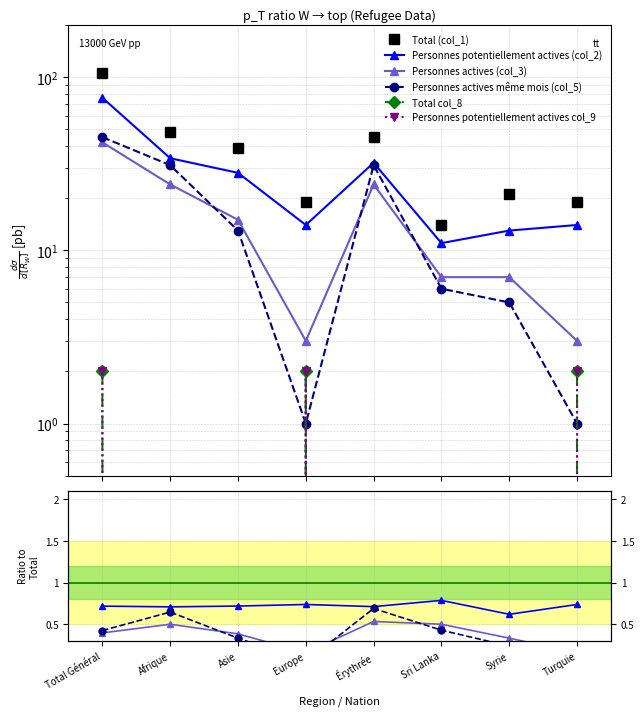

Is the value of Total col_8 at Afrique greater than the value of Total (col_1) at Afrique?

No